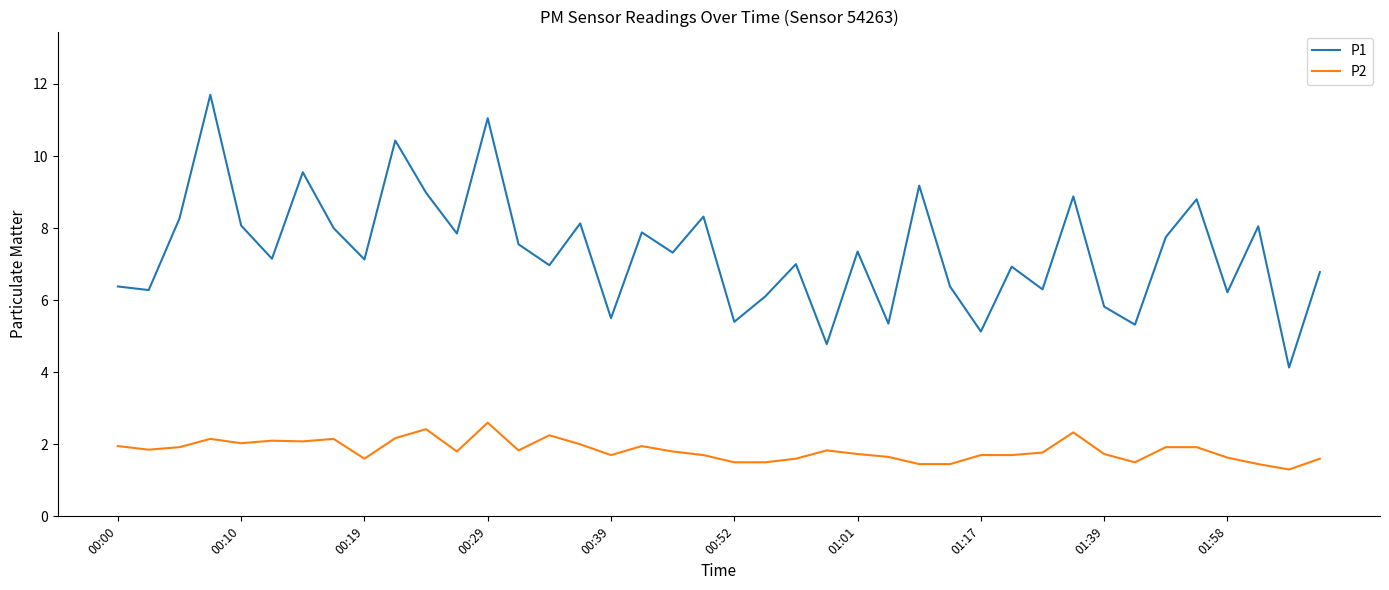

List the series in order of their overall mean, lowest first.

P2, P1